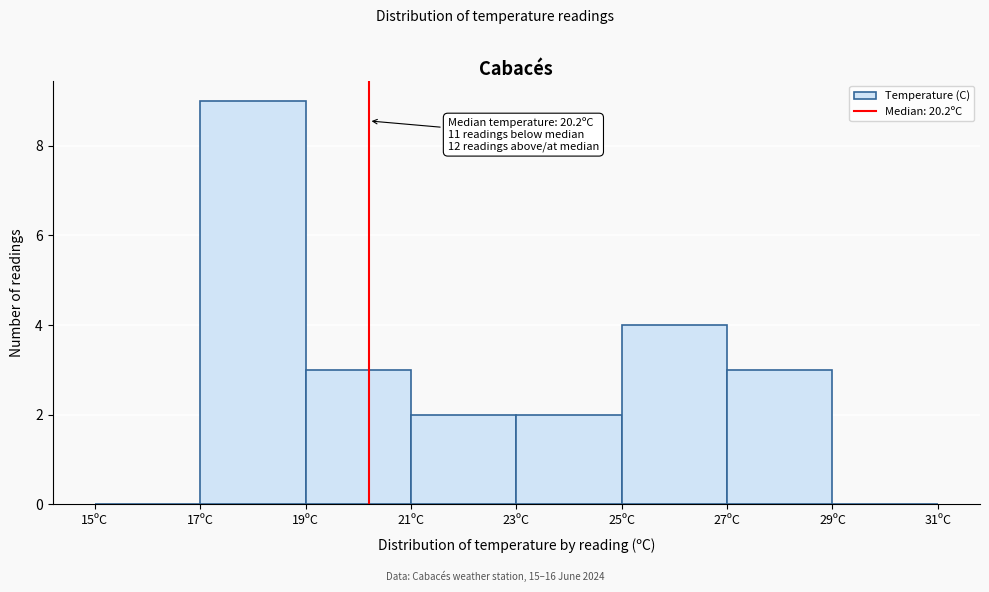

Over which range of the x-axis is the bar tallest?

17 to 19